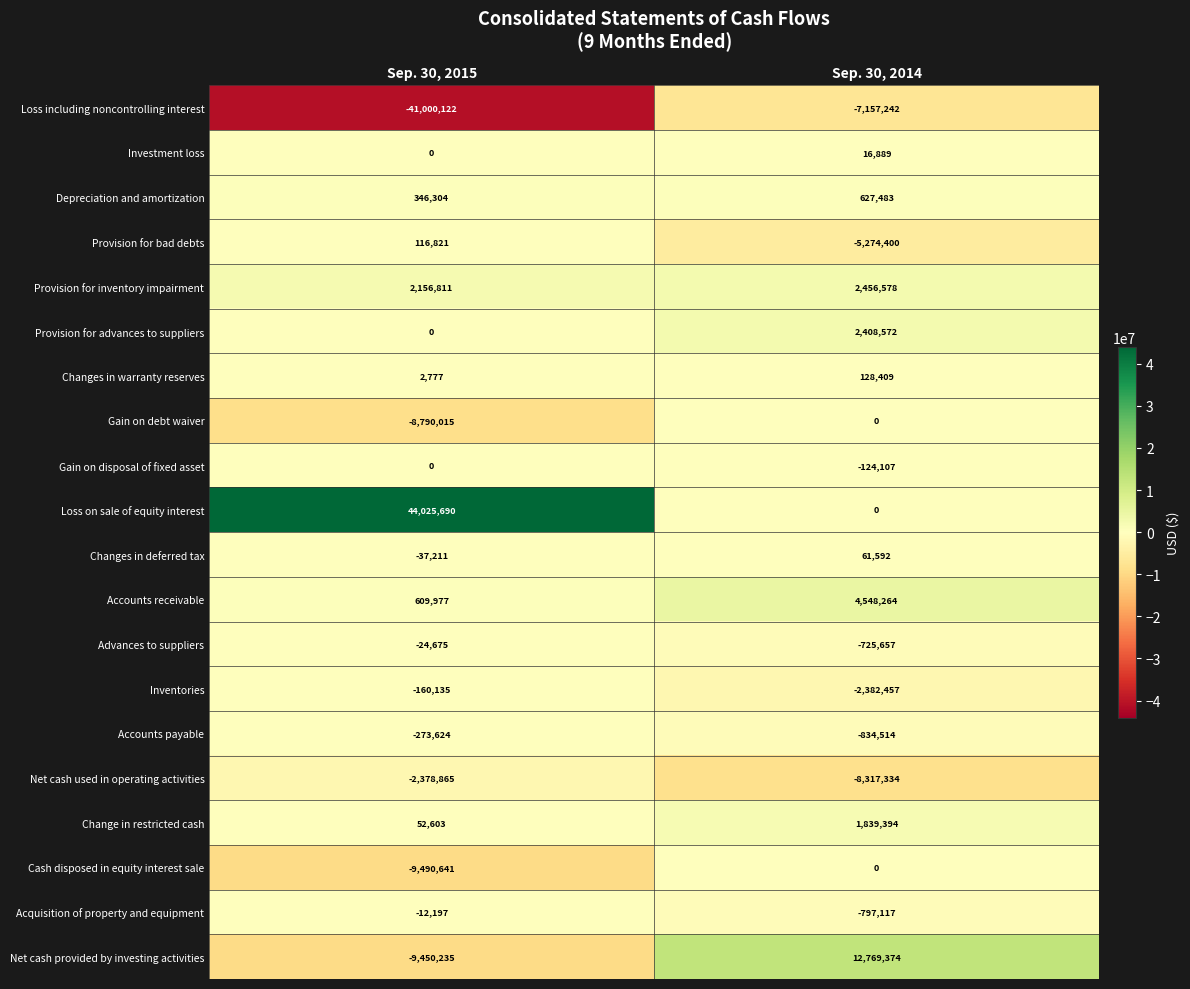

How many distinct data groups are displayed?

20